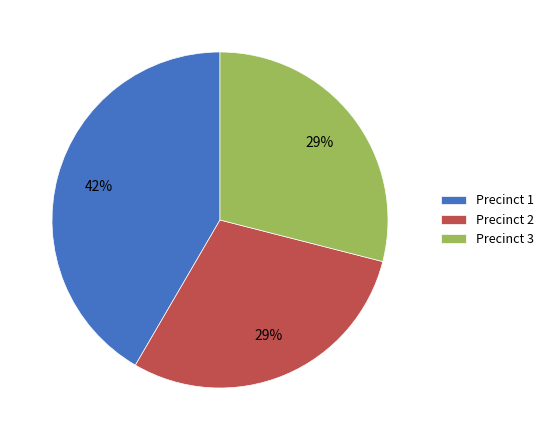

Which has a higher value, Precinct 2 or Precinct 1?

Precinct 1